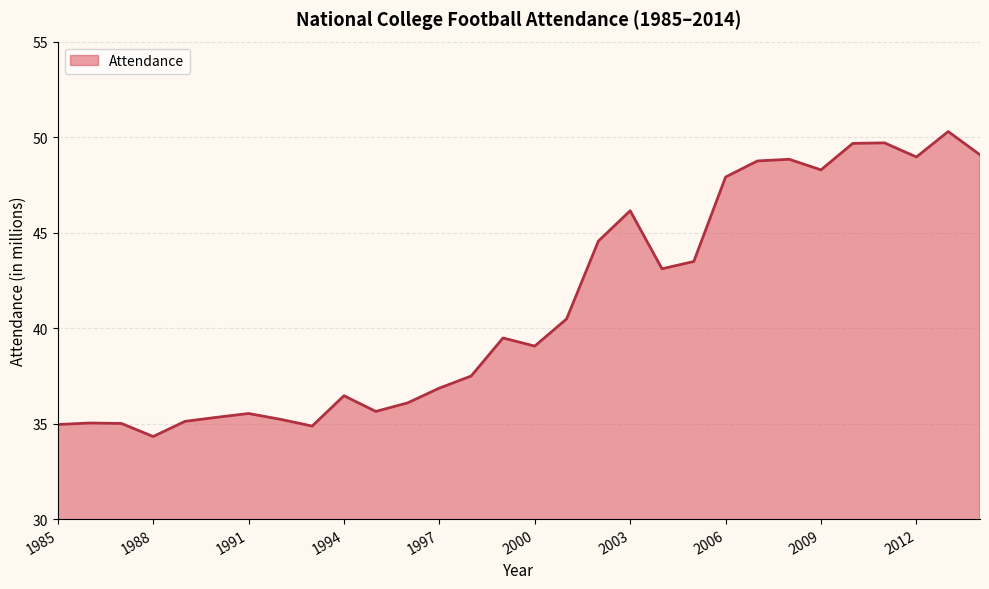

Does the chart have visible grid lines?

Yes